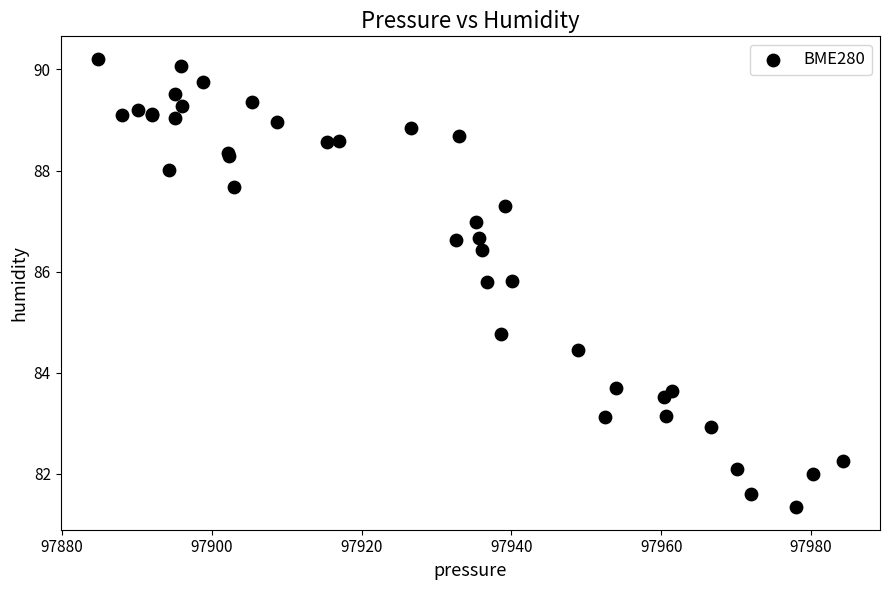

What Y value in the scatter plot is closest to 85?

84.8